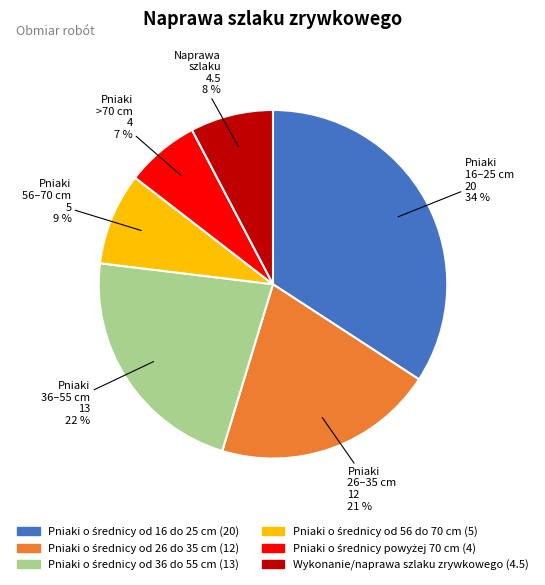

Does any single category account for the majority?

No